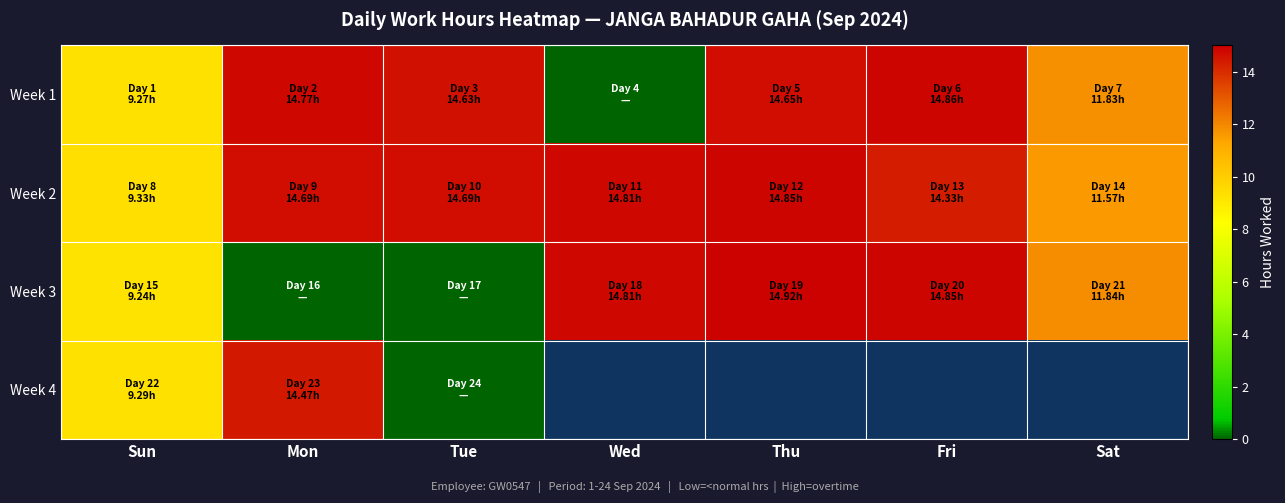

At how many categories does at least one series exceed 0?

7